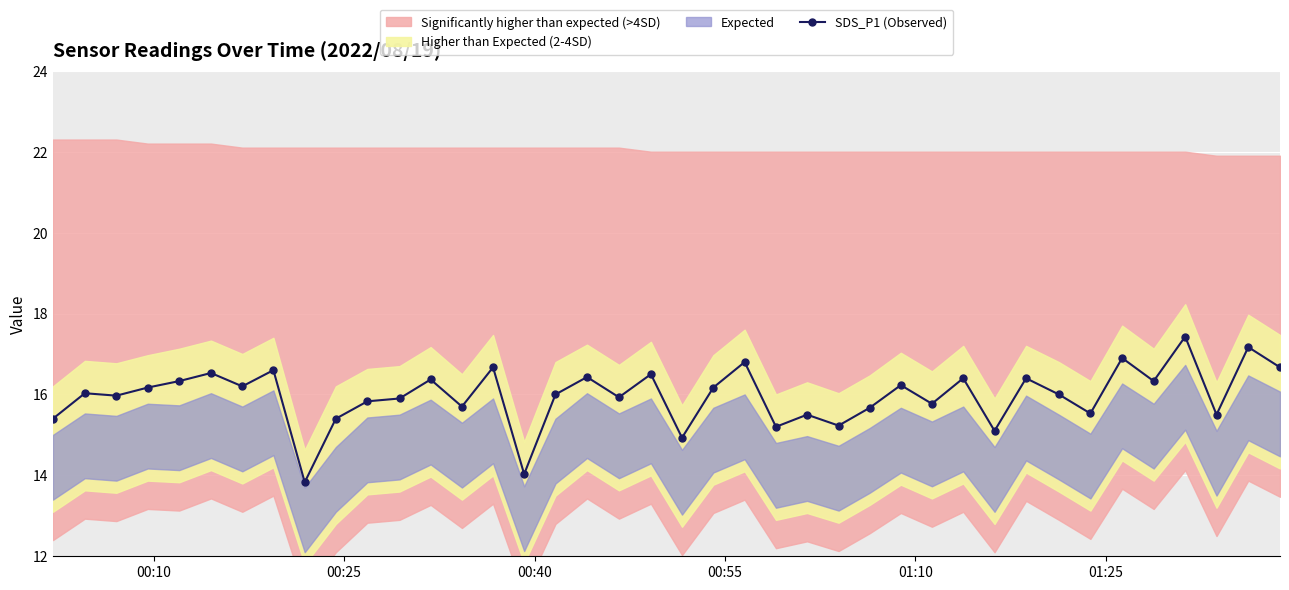

Count the number of values greater than 16.

20